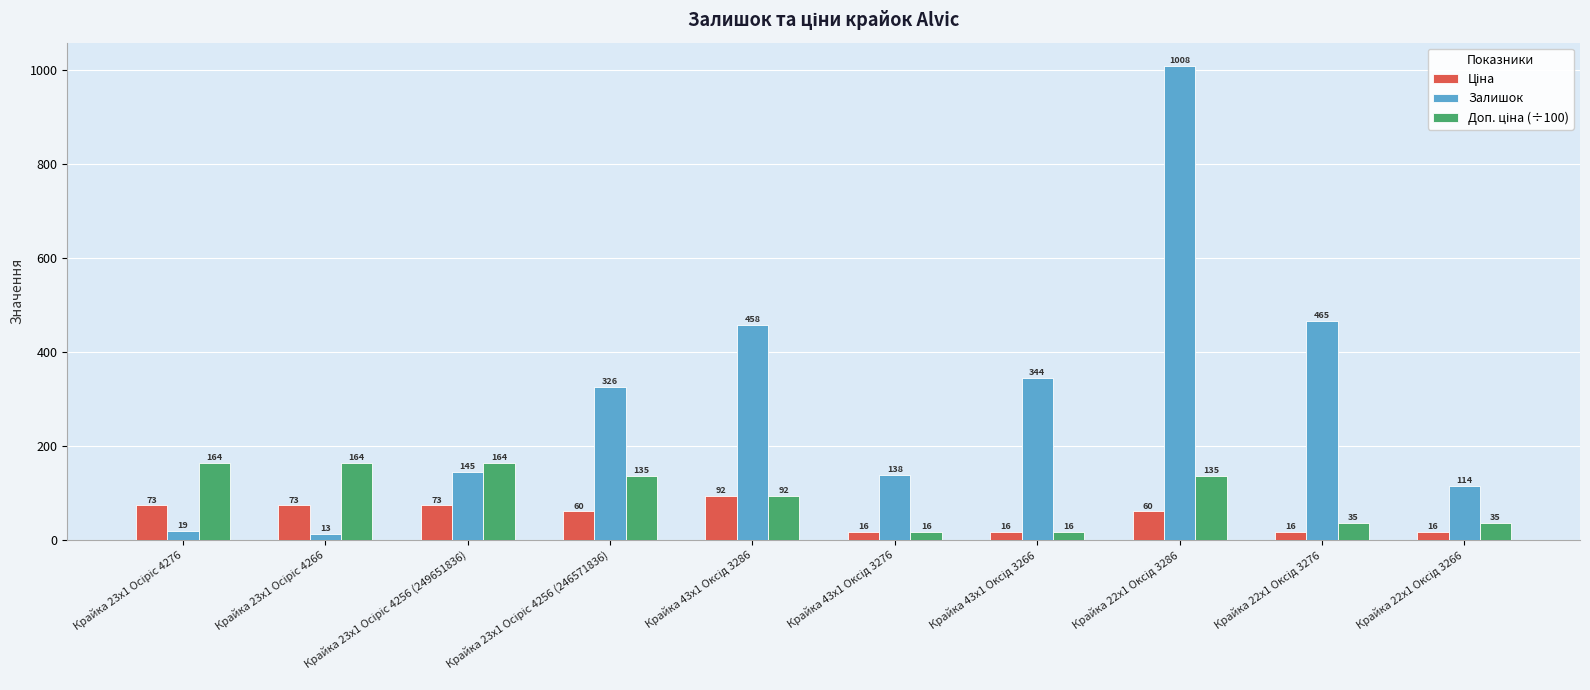

At how many categories does at least one series exceed 42?

10